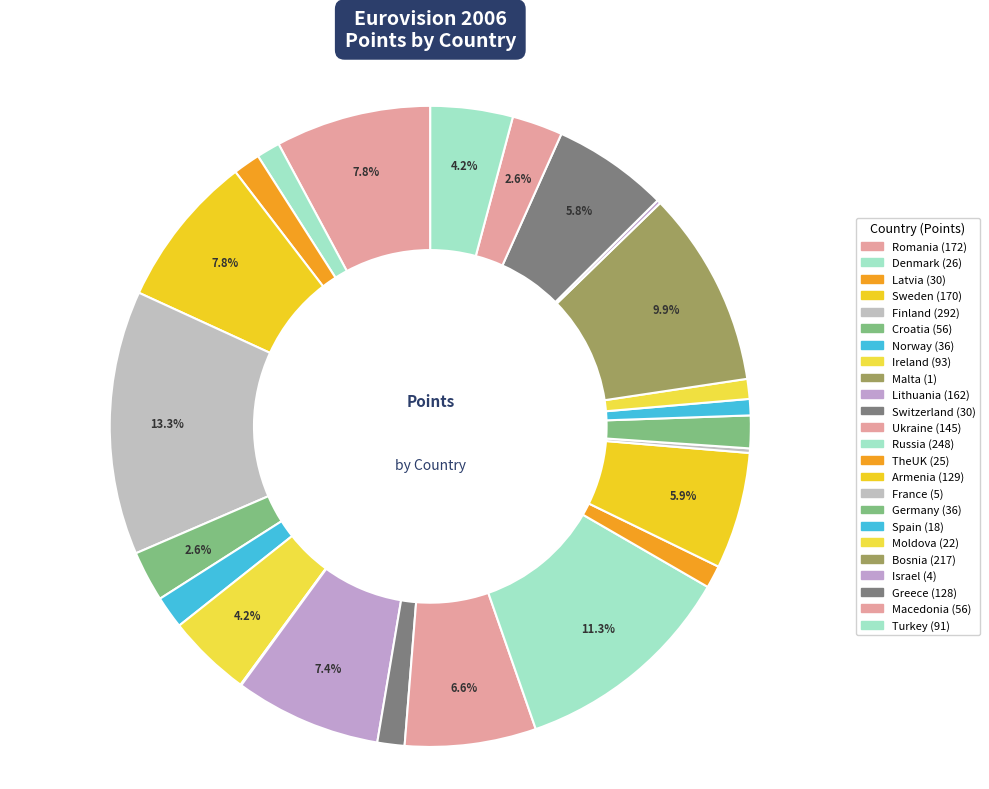

The Russia slice represents 11% of the pie. True or false?

True